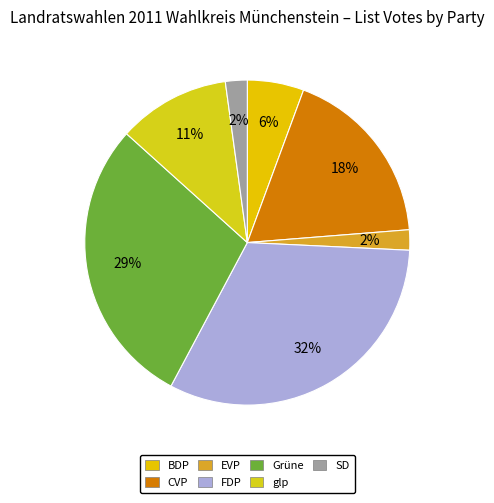

Is it true that FDP is 32% of the pie?

True